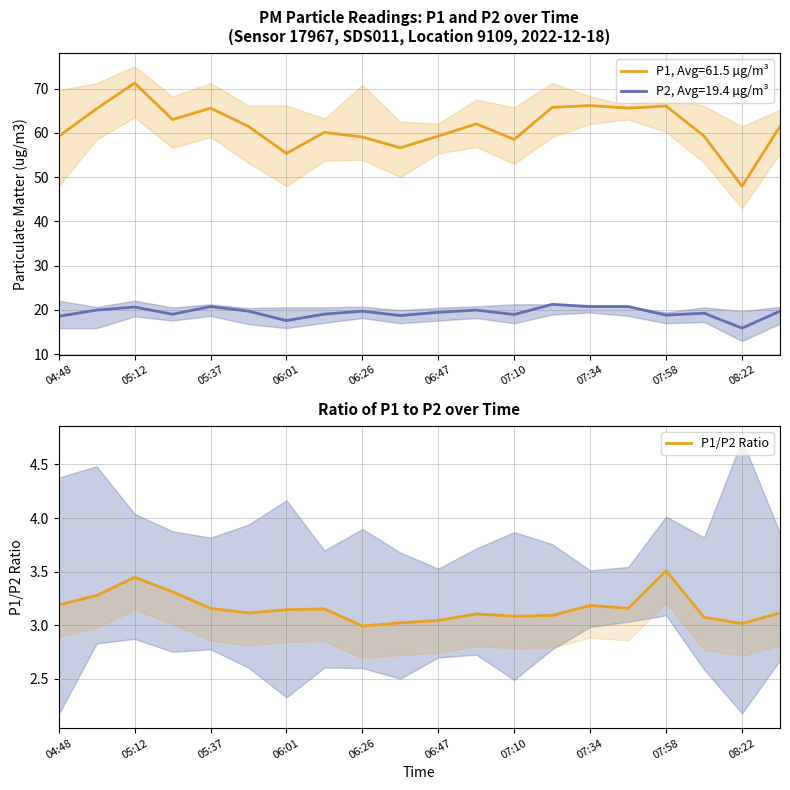

True or false: P2, Avg=19.4 µg/m³ has a value of 27.4 at 07:10.

False